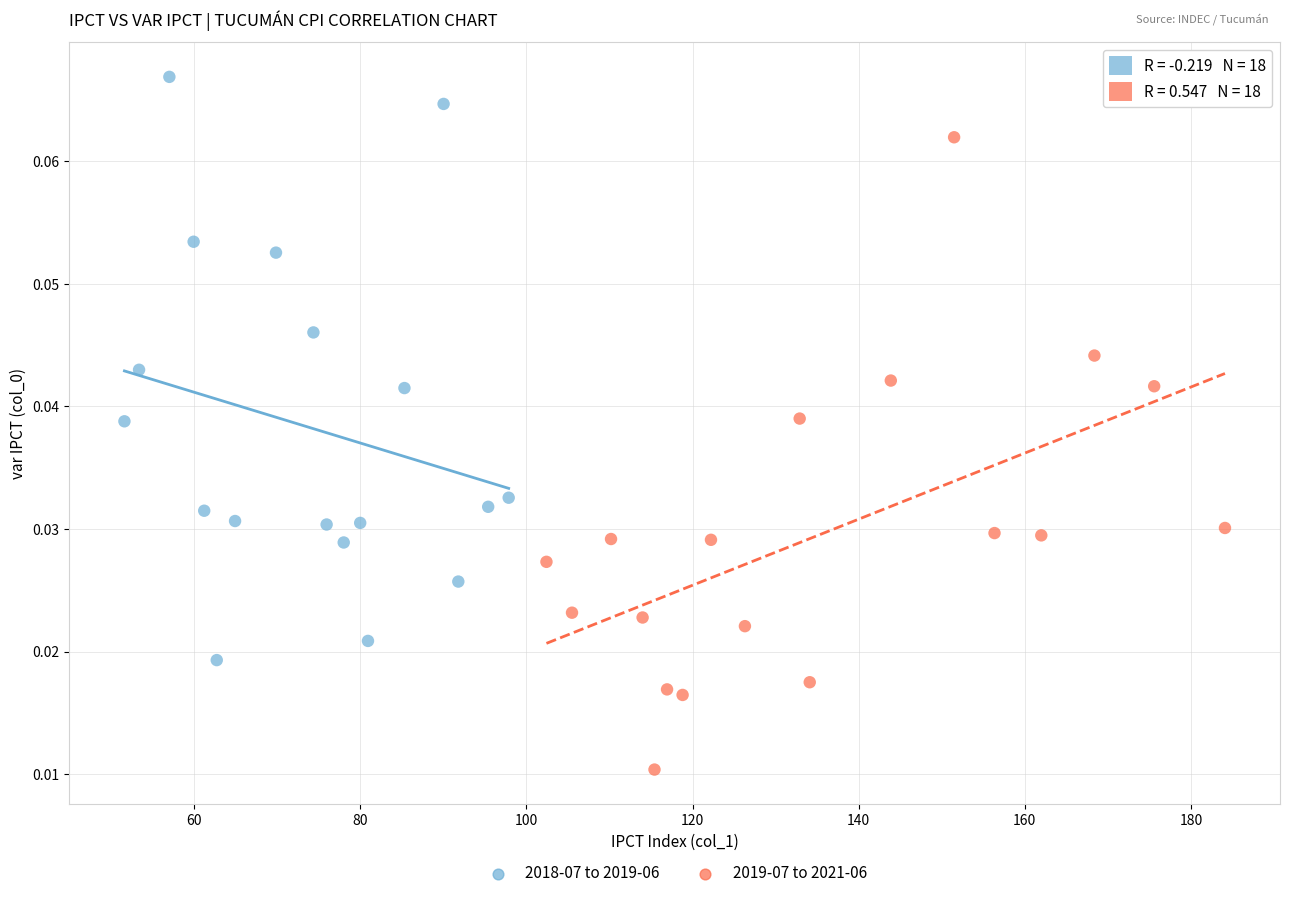

Which series contains the highest Y value?

2018-07 to 2019-06